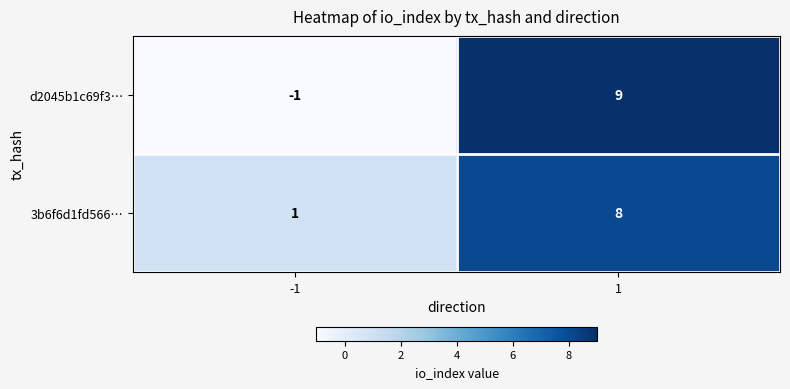

True or false: 3b6f6d1fd566… has a value of 13 at 1.

False